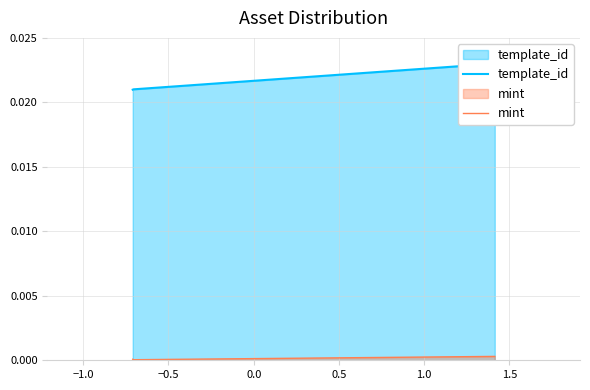

How many lines are shown in the chart?

2